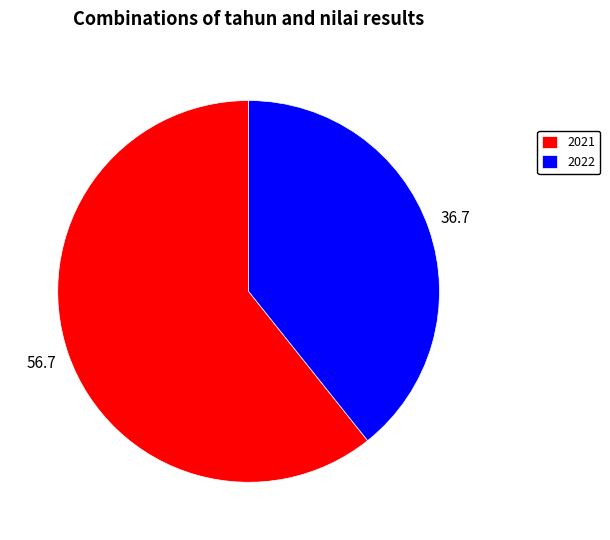

Do 2021 and 2022 together represent more than half of the pie?

Yes